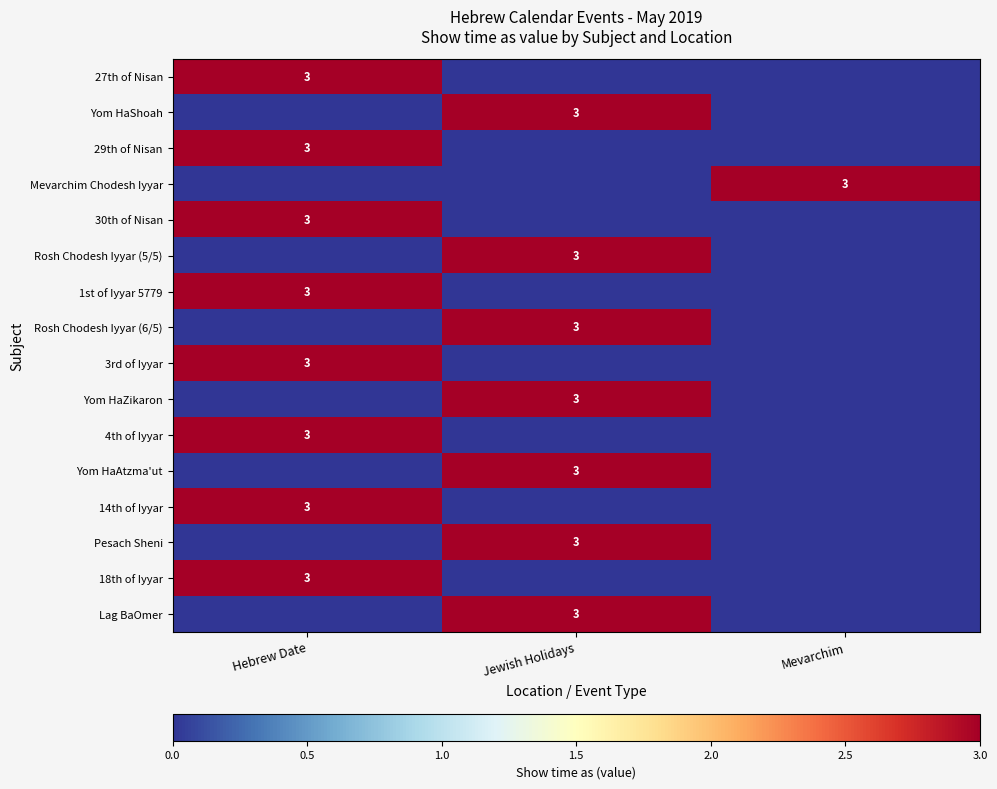

The value of 29th of Nisan at Hebrew Date is 3. True or false?

True